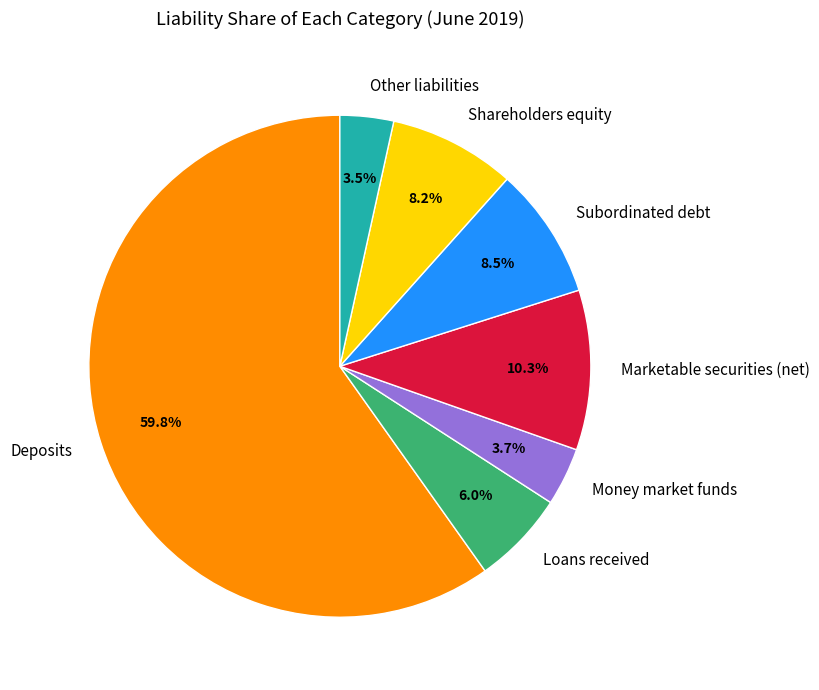

To the nearest percent, what is the combined percentage of Marketable securities (net) and Deposits?

70%